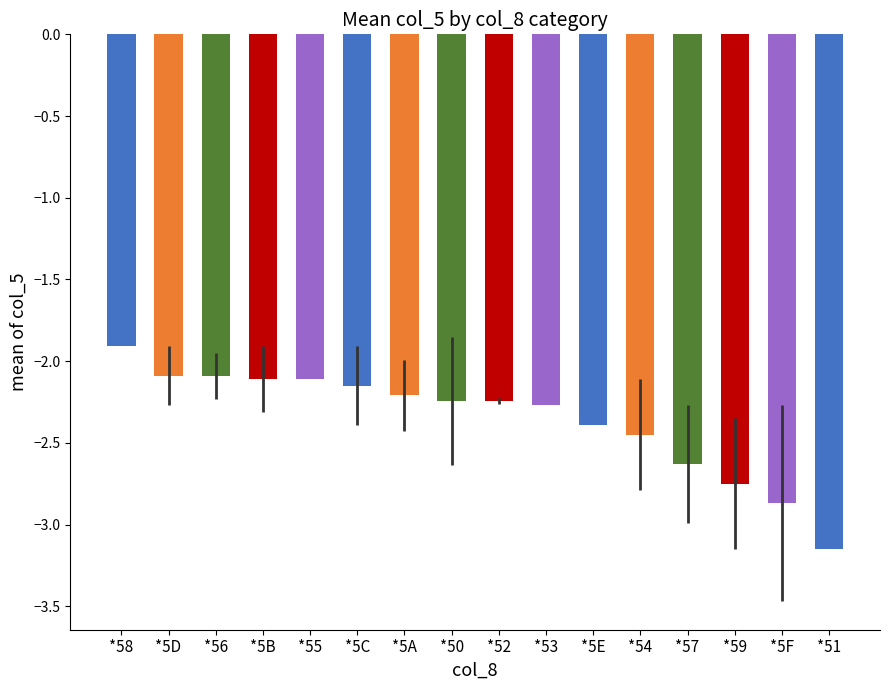

Between *54 and *51, which is larger?

*54